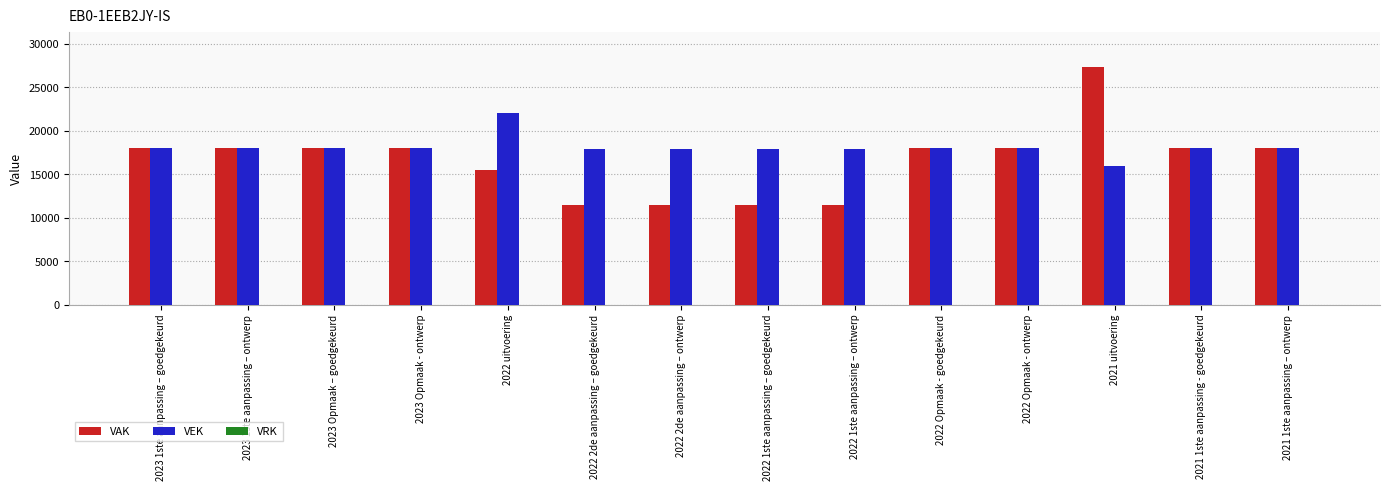

What position from the right is 2022 1ste aanpassing – ontwerp?

6